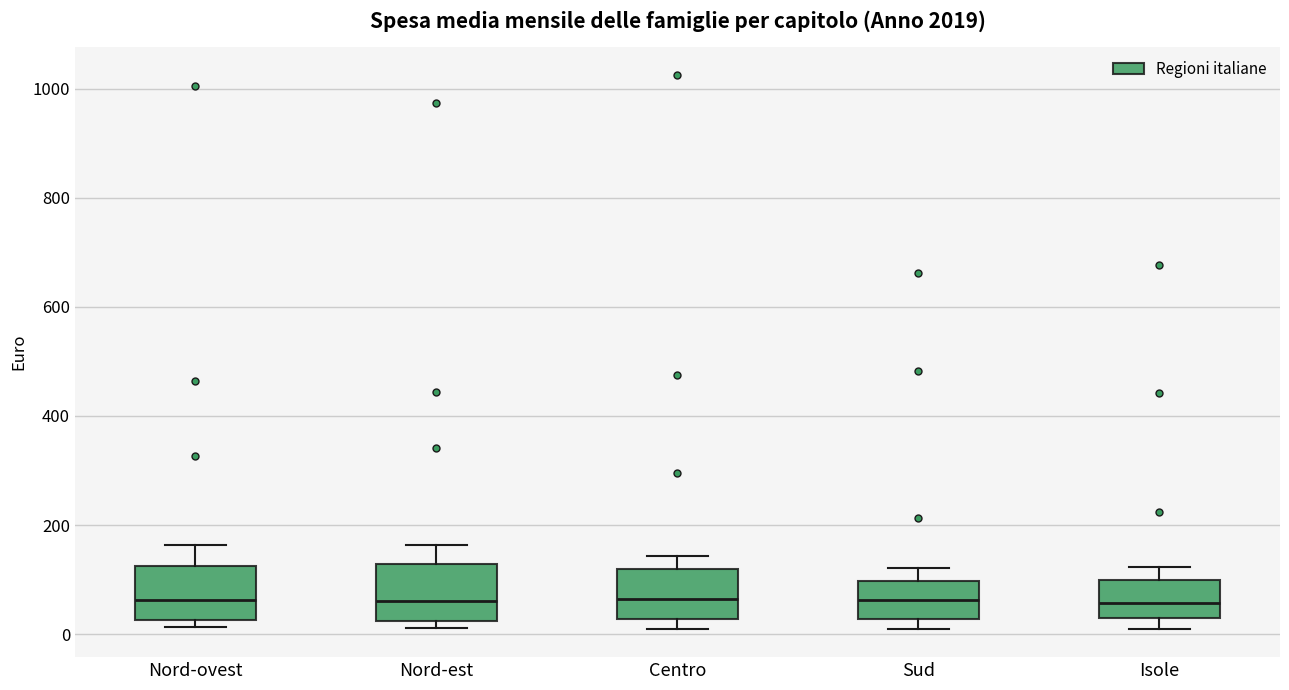

Where is the upper edge of the box for Nord-ovest on the y-axis? The values are not printed on the chart, so give them approximately, as read against the axis.

120